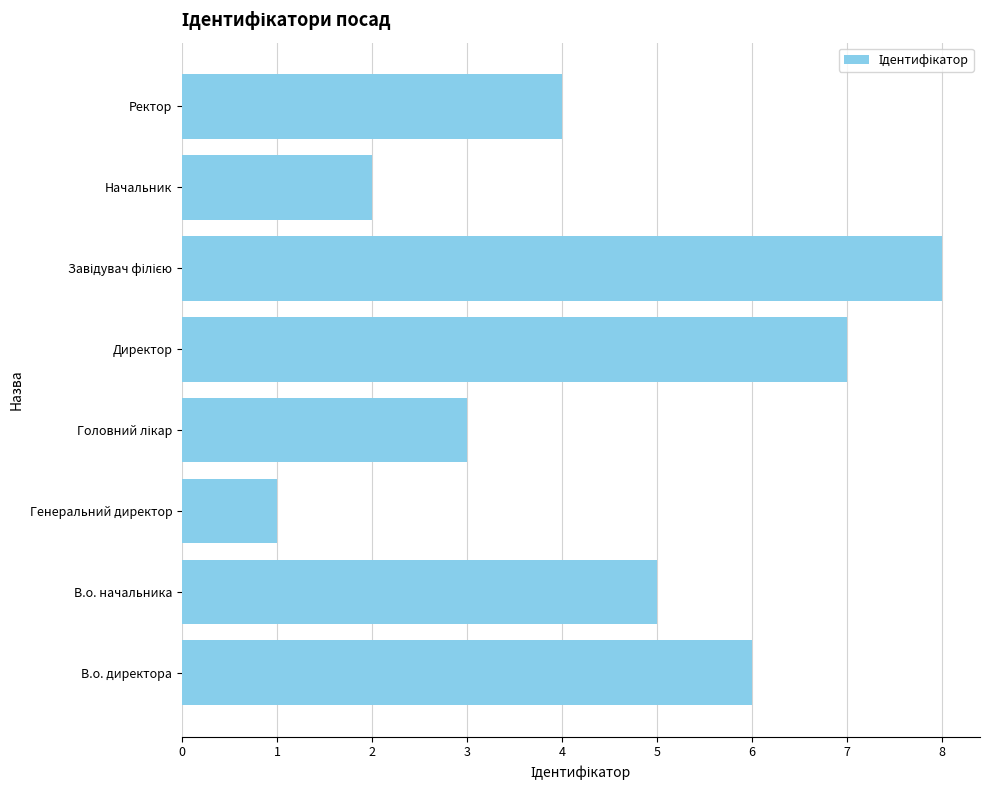

Reading bottom to top, transcribe all the data shown in this chart.

6	5	1	3	7	8	2	4